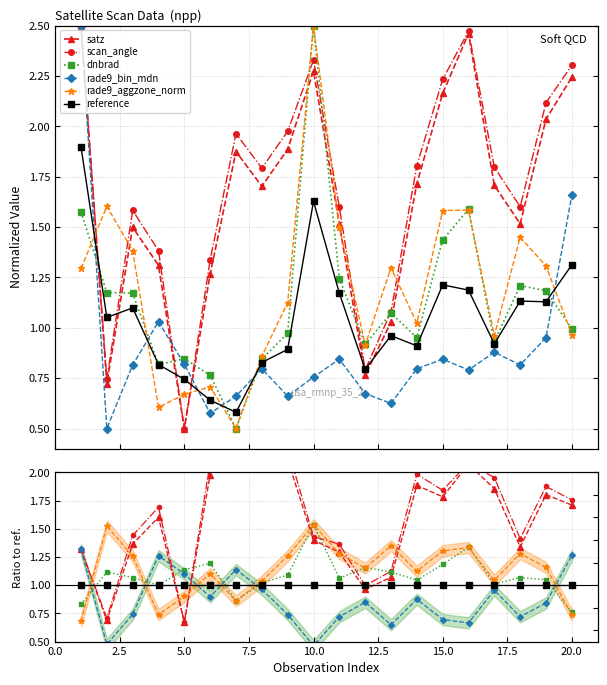

What is the average value of the rade9_bin_mdn series?

0.9